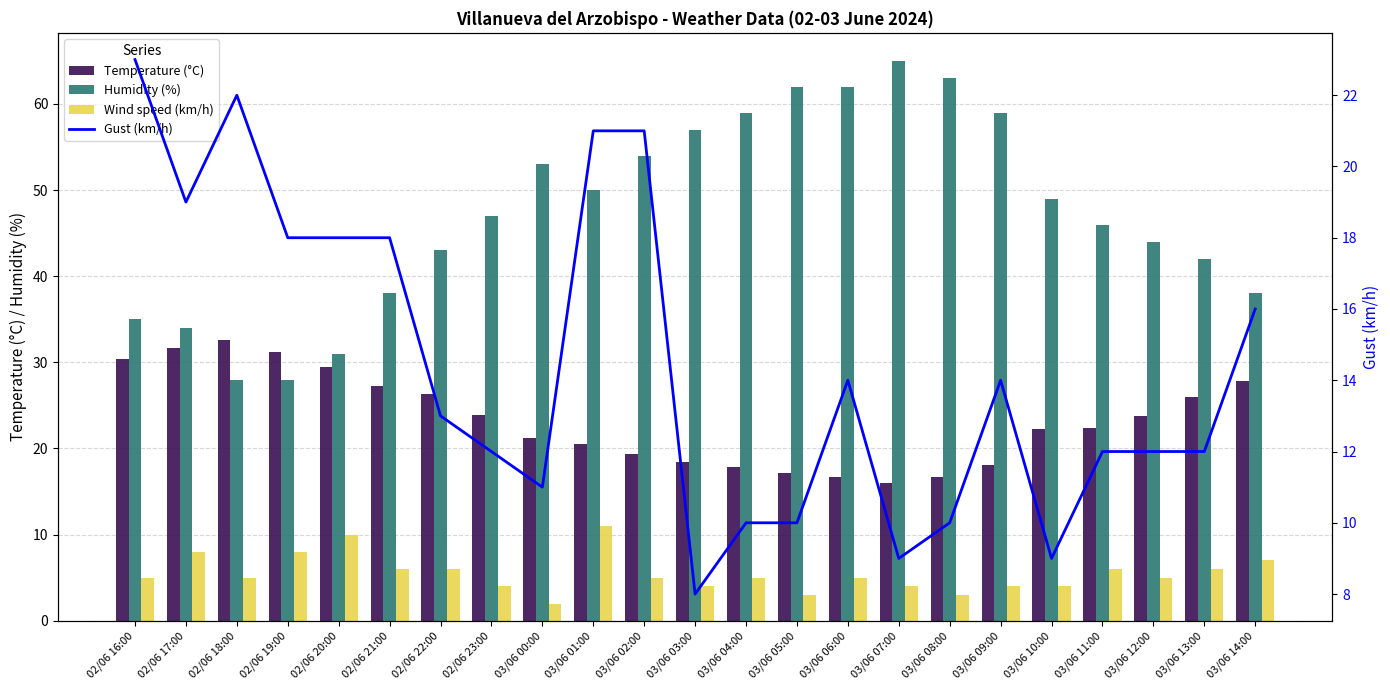

Which series has the largest total across all categories?

Humidity (%)